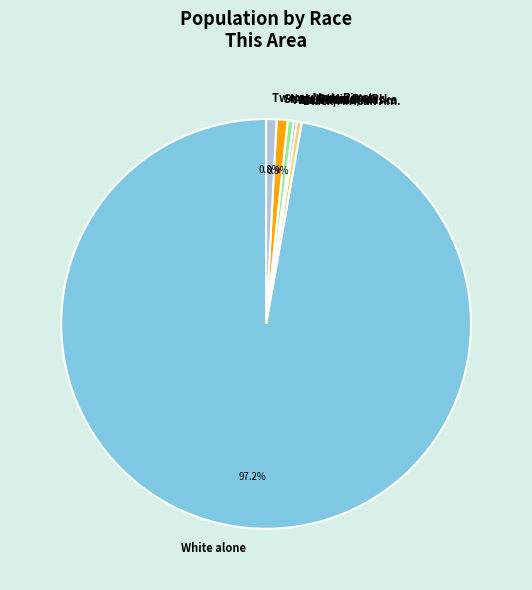

Approximately how many times larger is the value at Asian alone compared to Black/African Am.?

1.2